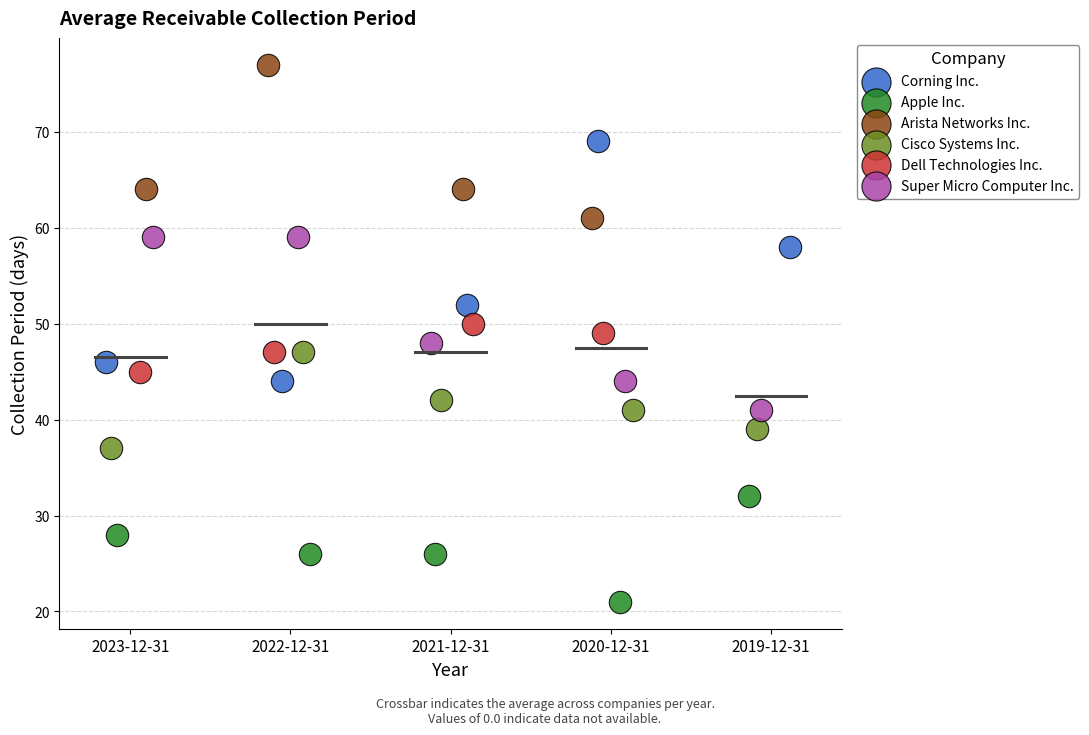

Which series has the widest spread of Y values?

Corning Inc.